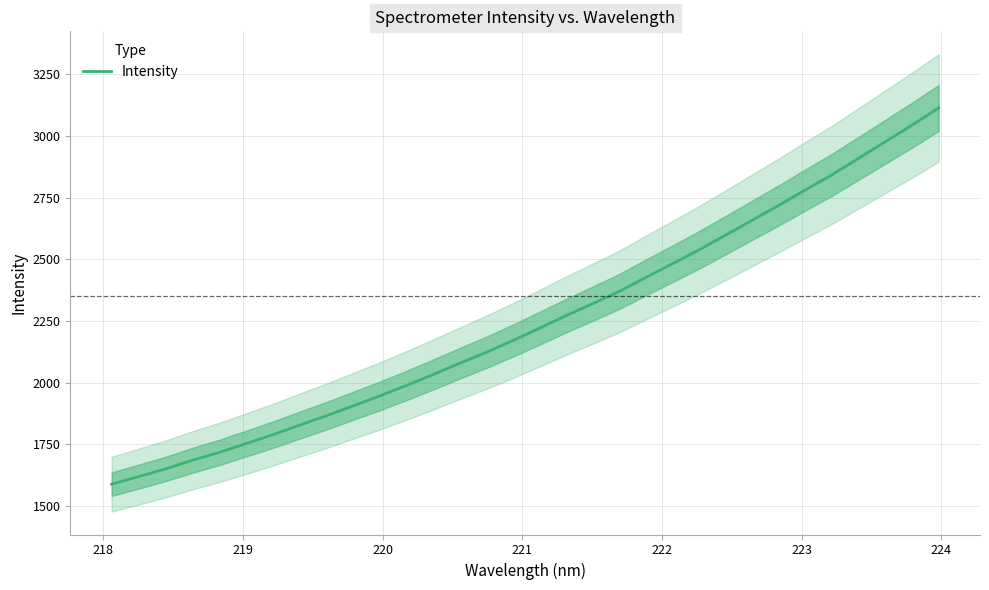

What is the highest value of the Intensity series?

3113.0